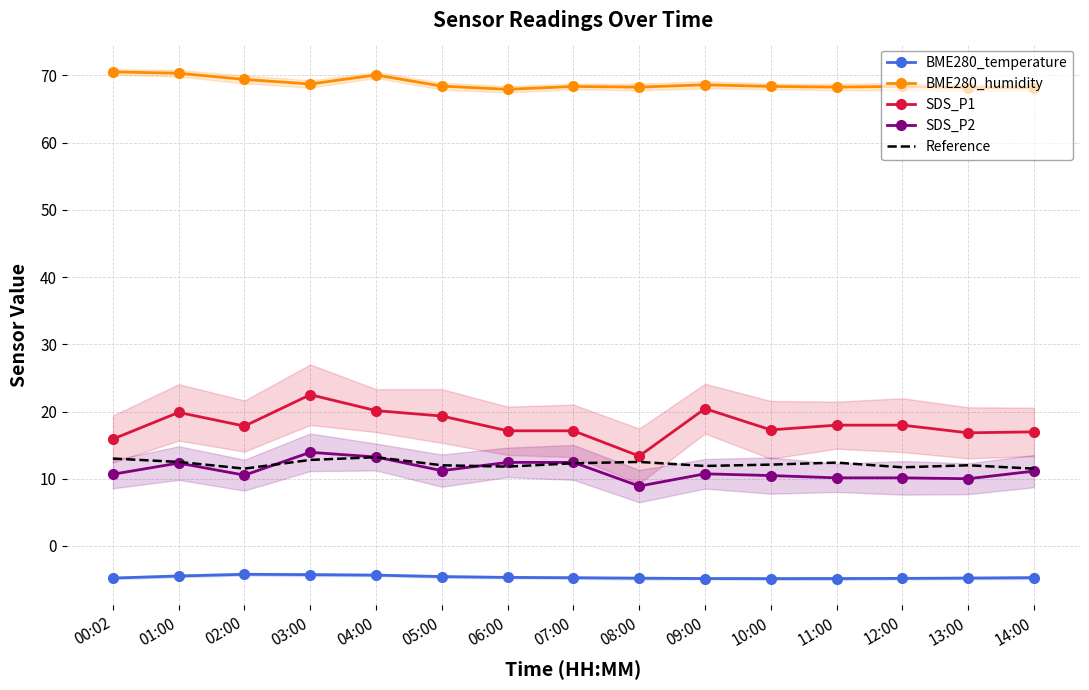

Does the chart have visible grid lines?

Yes